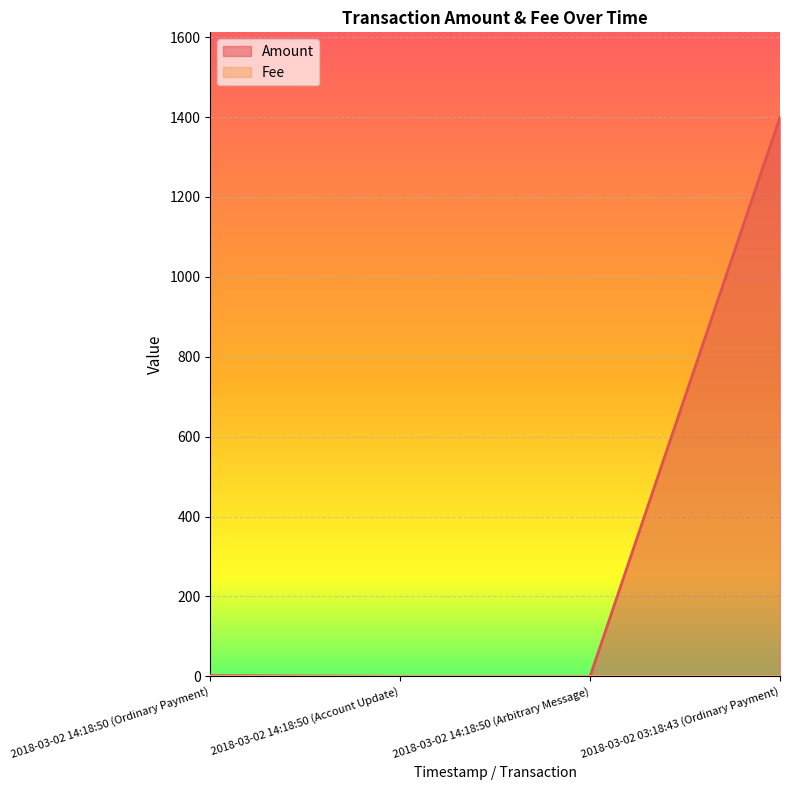

What is the sum of all values?

1402